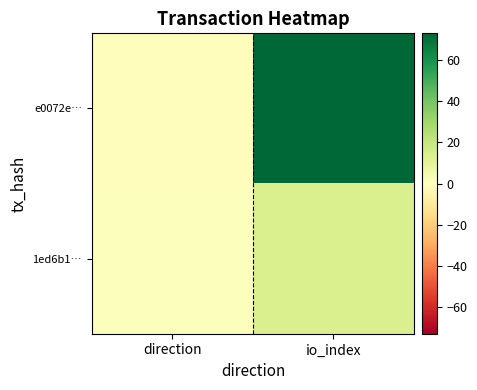

Which label corresponds to the largest value in the chart?

io_index